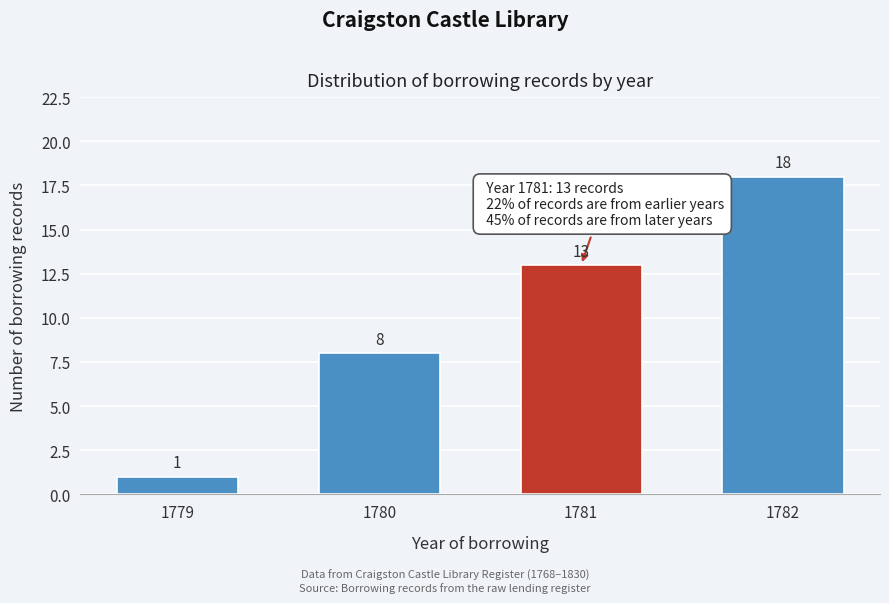

Reading right to left, list all the values displayed in this chart.

18	13	8	1